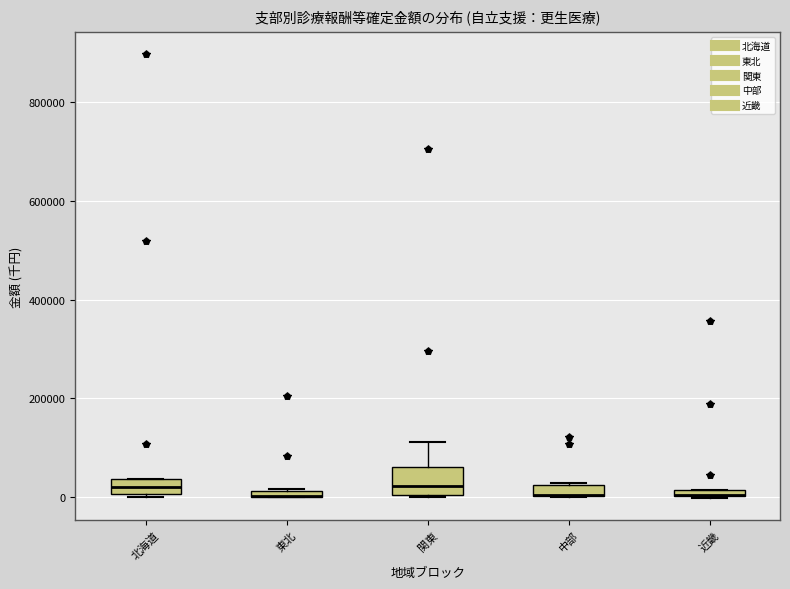

Comparing the boxes themselves (not the whiskers), which one is the tallest?

関東